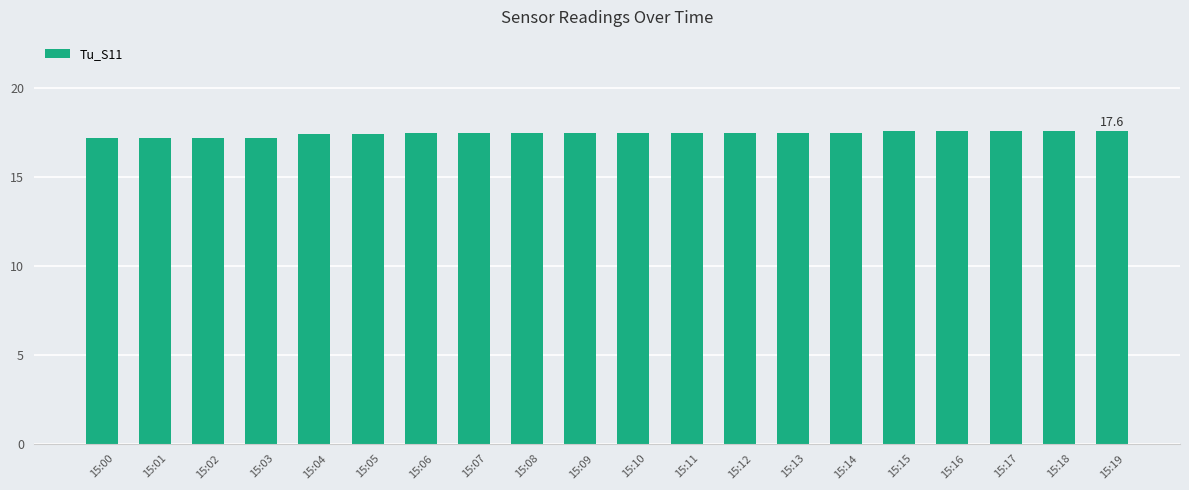

What is the ratio of the value at 15:11 to the value at 15:08?

1.0